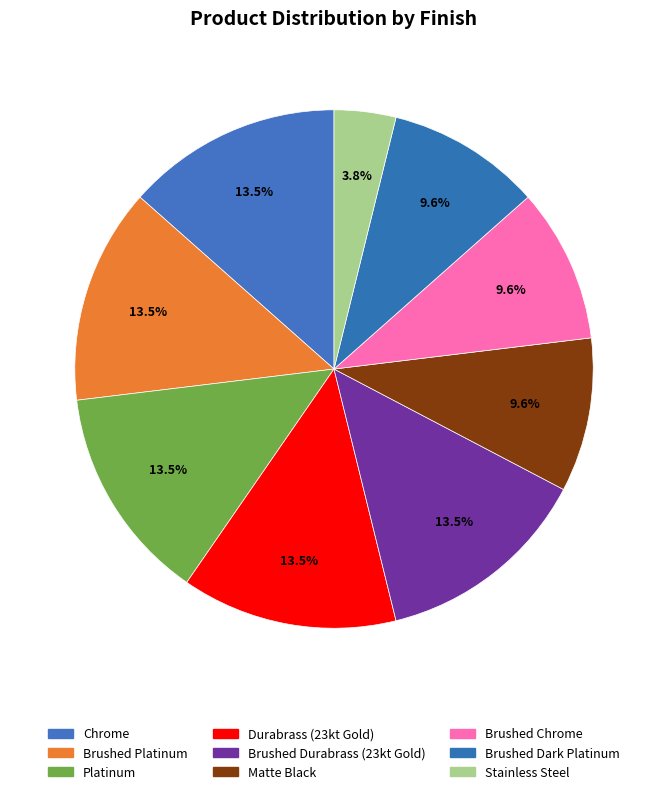

Count the number of slices in the pie.

9